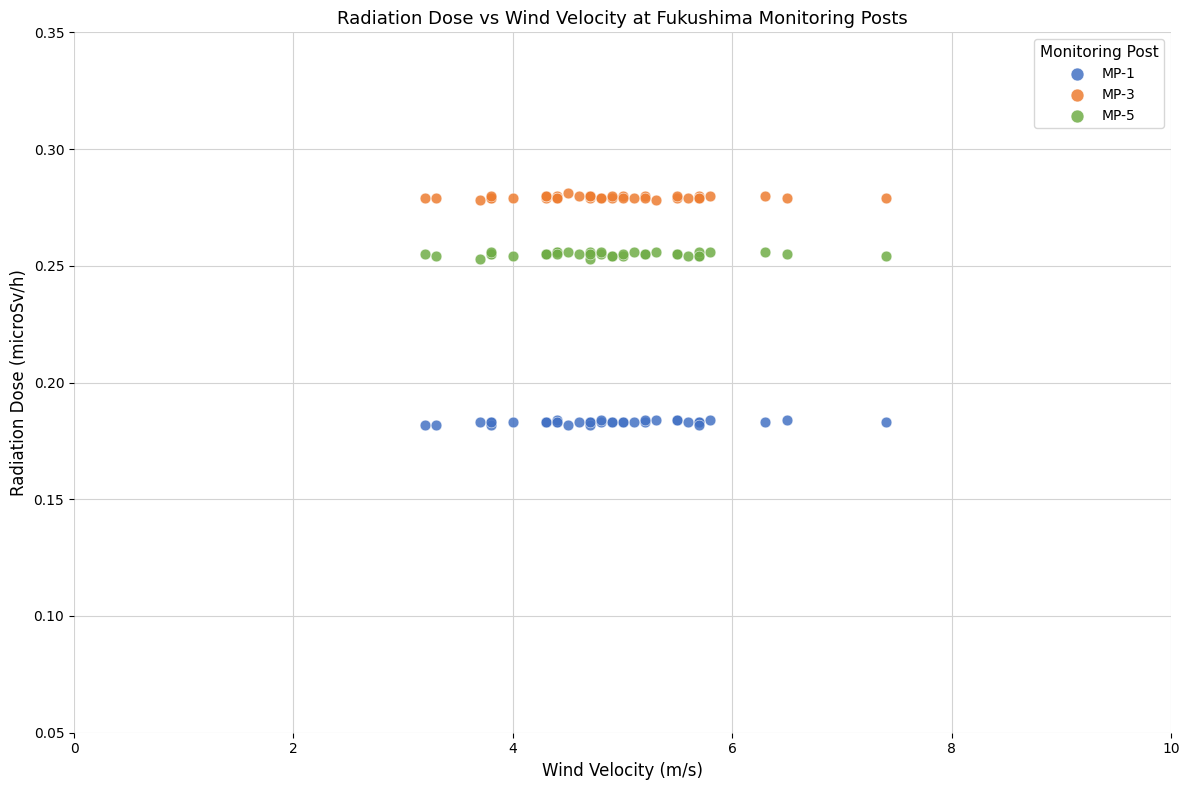

What are all the series names shown in the legend?

MP-1, MP-3, MP-5